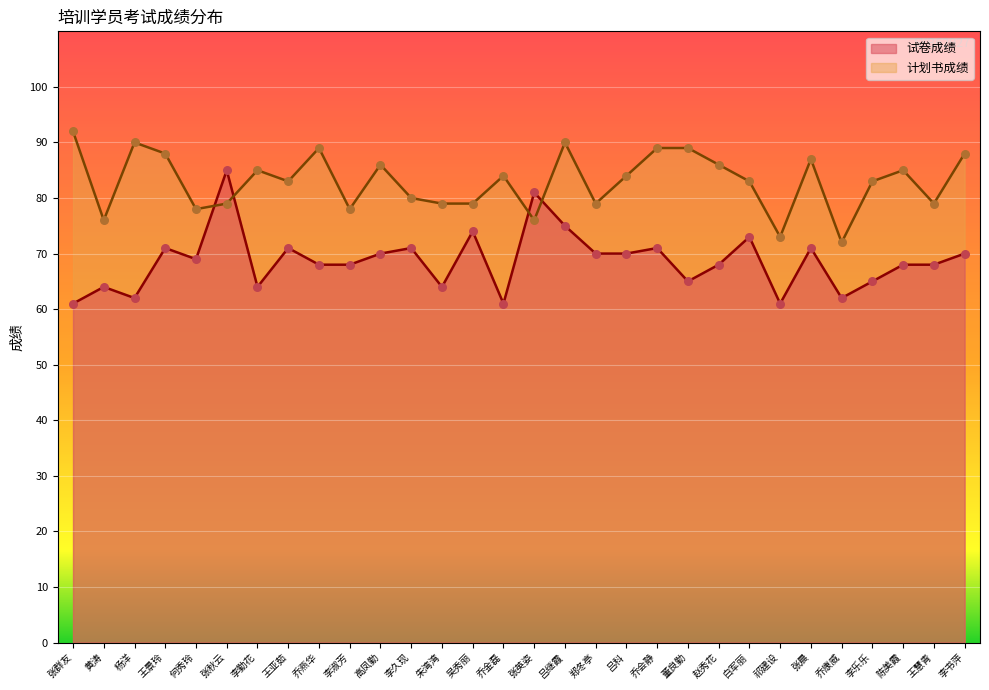

At how many categories does at least one series exceed 75?

28